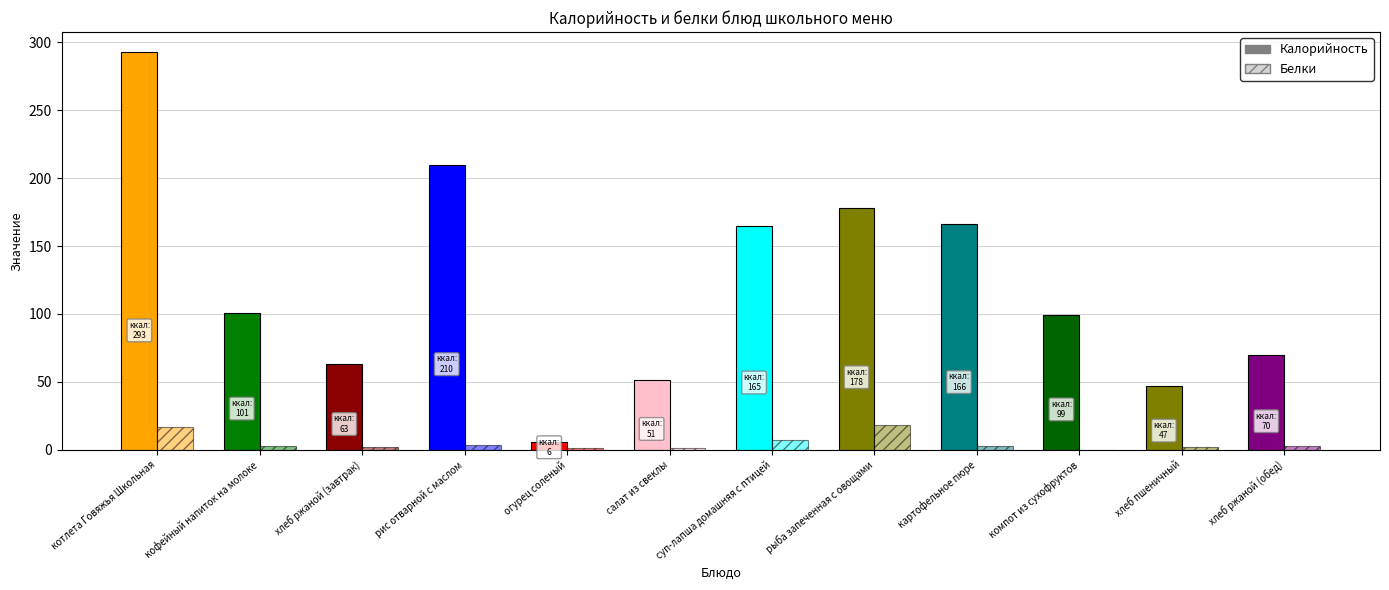

The value of Белки at кофейный напиток на молоке is 3.0. True or false?

True